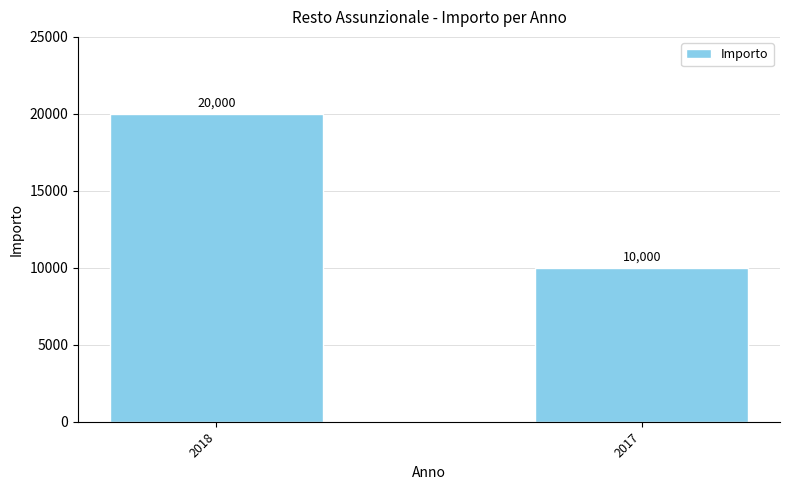

The chart shows a value of 20000 at 2018. True or false?

True